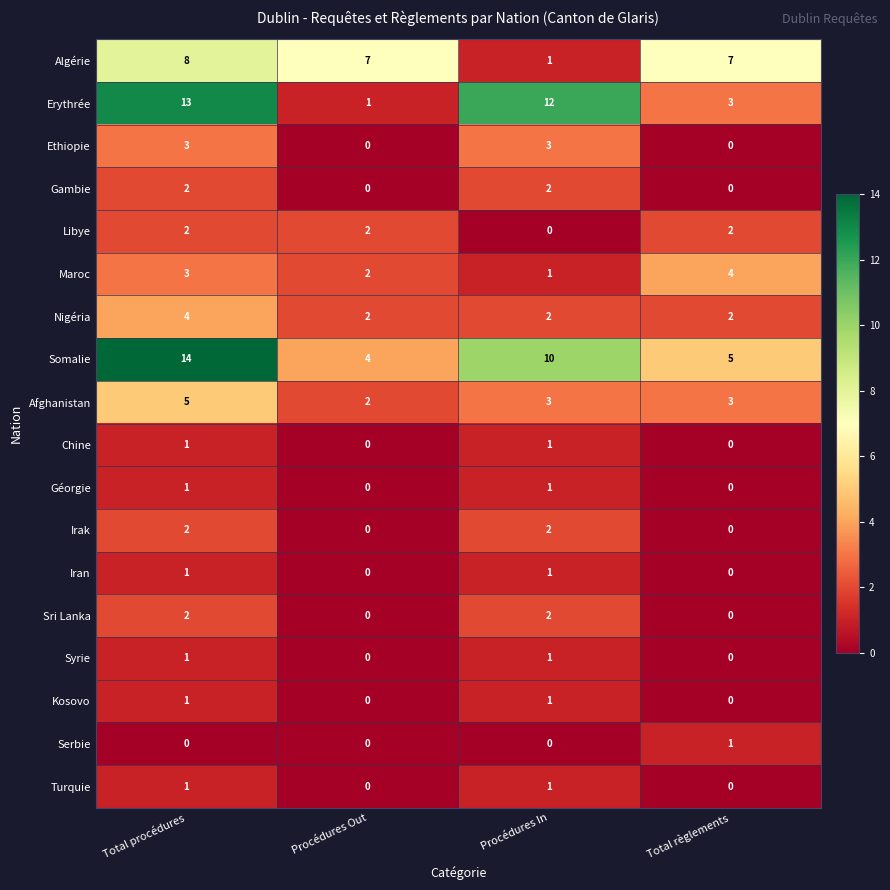

Which series has the largest total across all categories?

Somalie